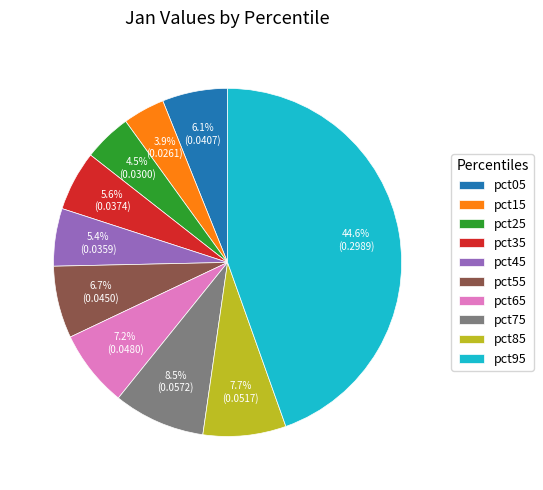

How many slices are in this pie chart?

10